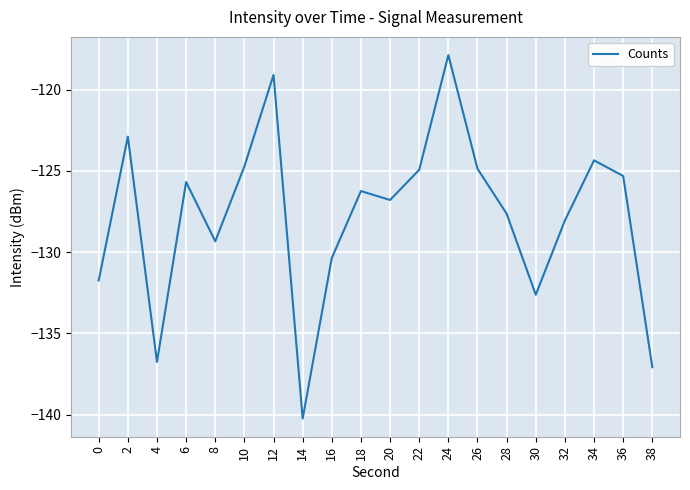

Is it true that the value at 10 is -124.7?

True